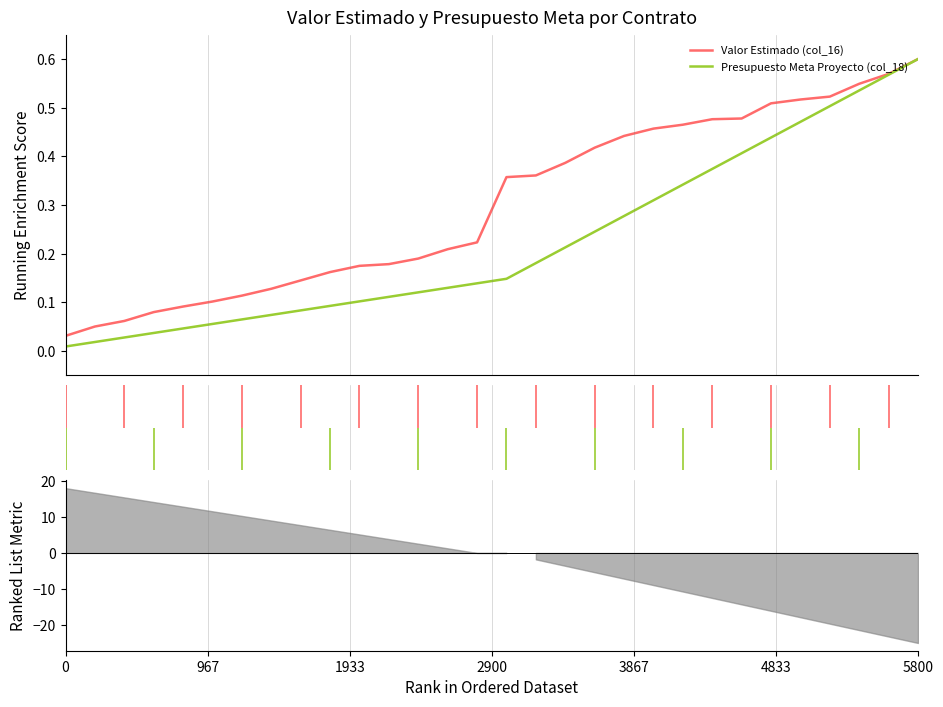

What position from the right is 10?

20